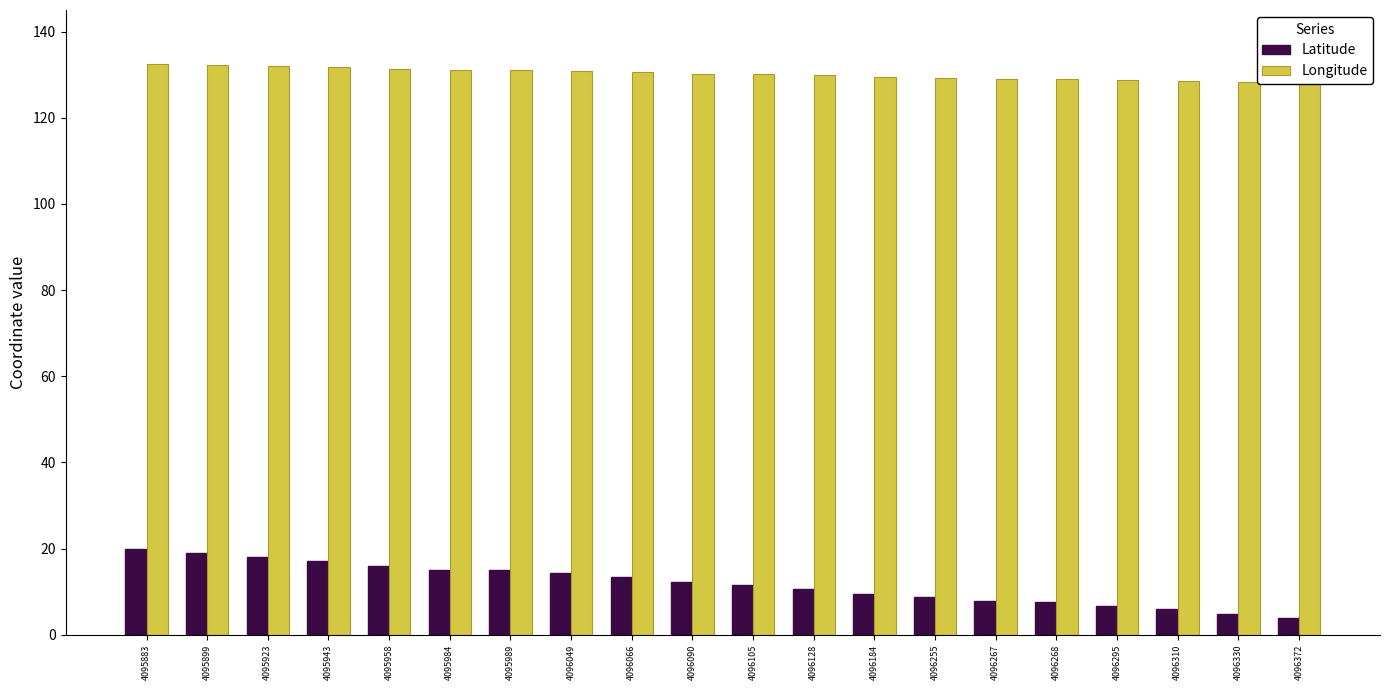

What is the sum of all Longitude values?

2603.7